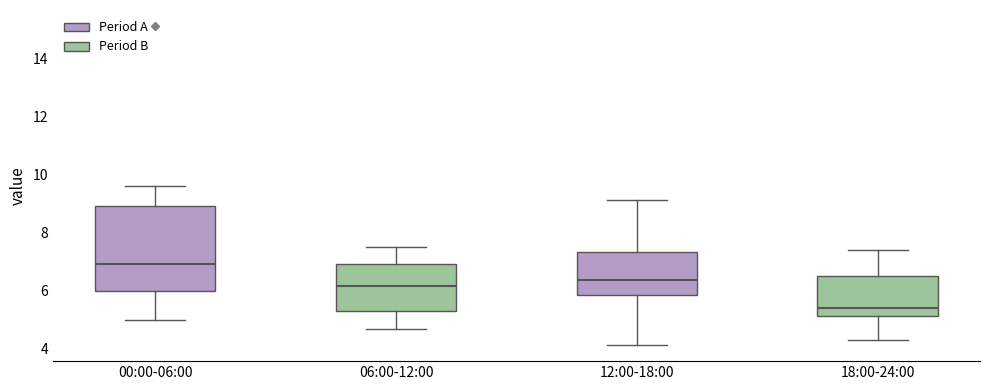

Which box's median line is the lowest?

18:00-24:00